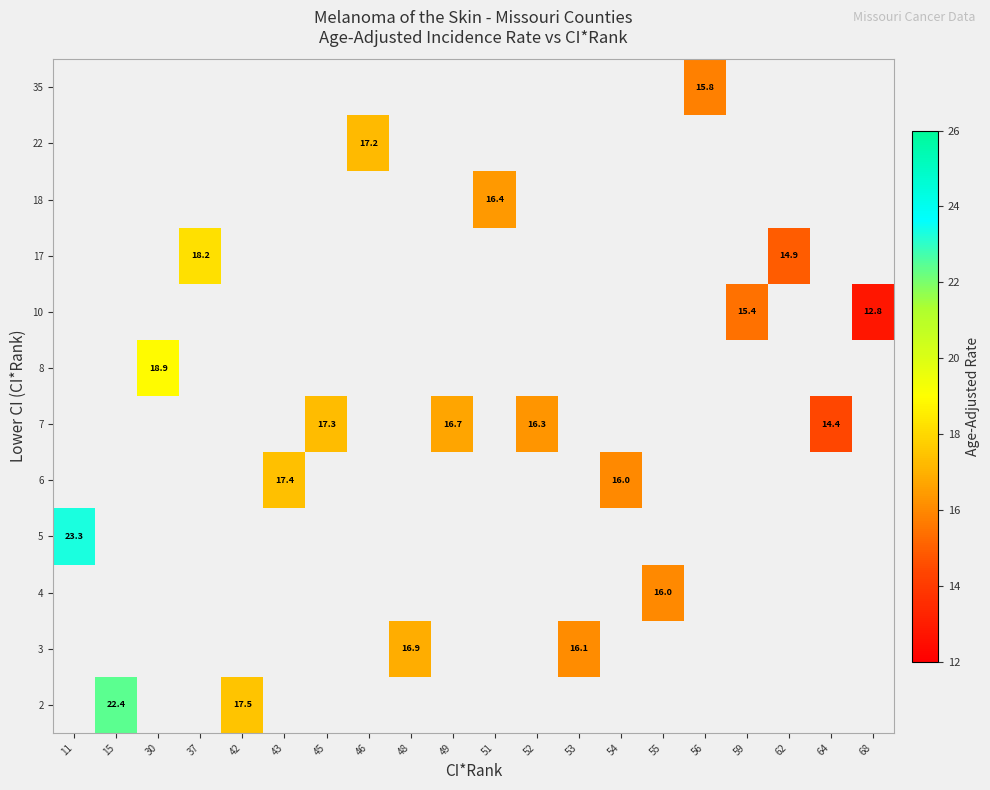

The value of 17 at 62 is 24.7. True or false?

False